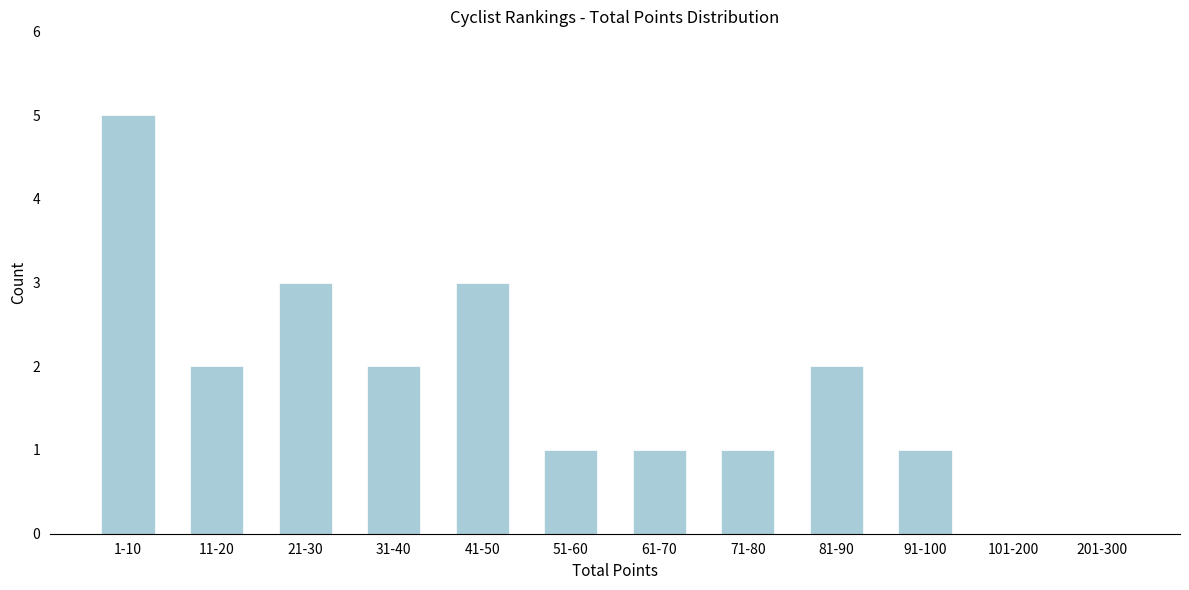

Reading right to left, list all the values displayed in this chart.

201-300=0	101-200=0	91-100=1	81-90=2	71-80=1	61-70=1	51-60=1	41-50=3	31-40=2	21-30=3	11-20=2	1-10=5